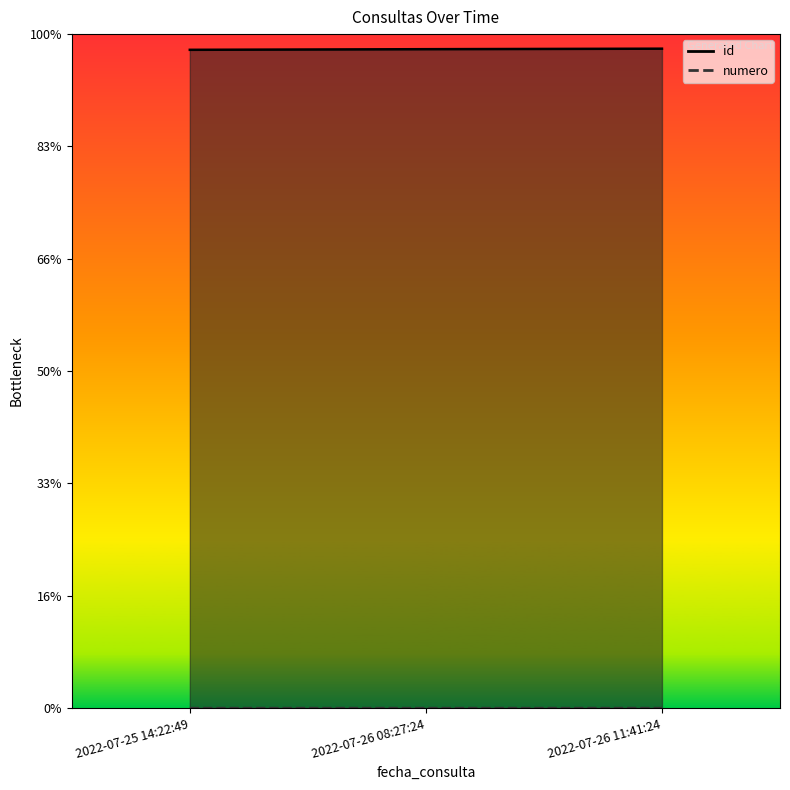

How many id values are between 58602 and 58703?

3